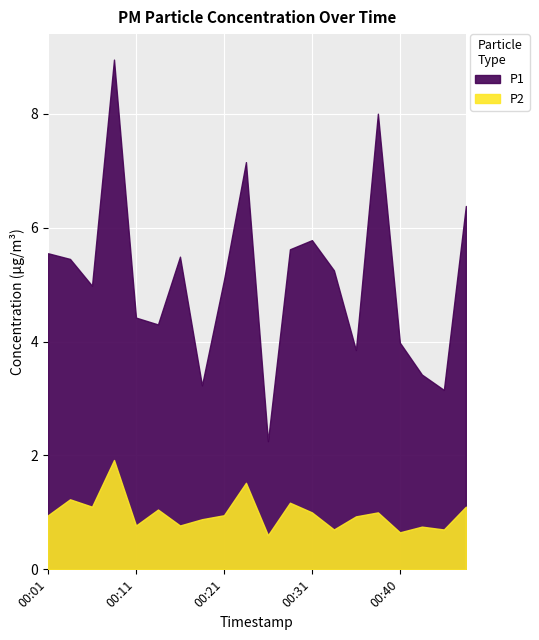

True or false: P2 has a value of 1.5 at 00:21.

False